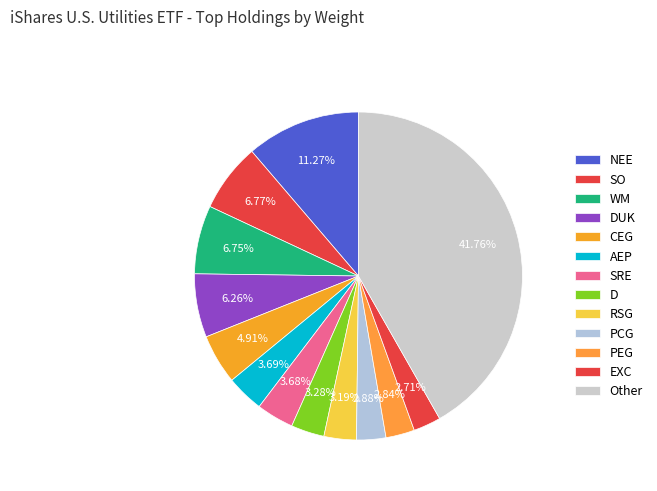

How many segments does this pie chart have?

13